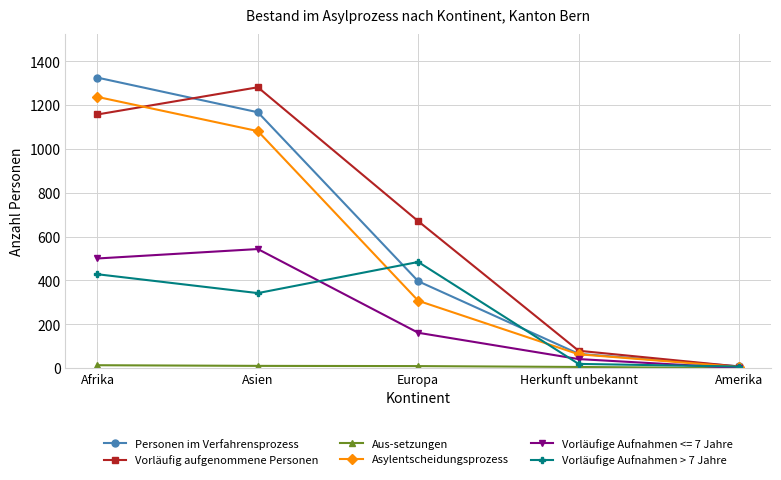

List the labels in order of Vorläufige Aufnahmen <= 7 Jahre value, largest first.

Asien, Afrika, Europa, Herkunft unbekannt, Amerika